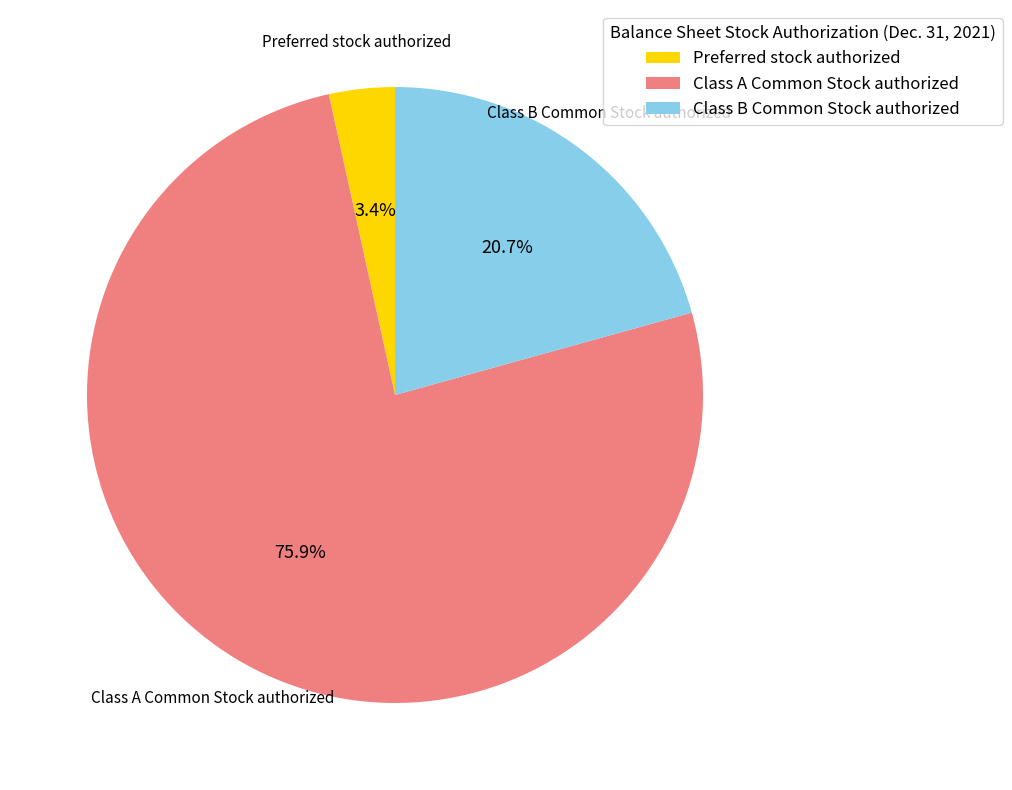

Which has a higher value, Class B Common Stock authorized or Preferred stock authorized?

Class B Common Stock authorized